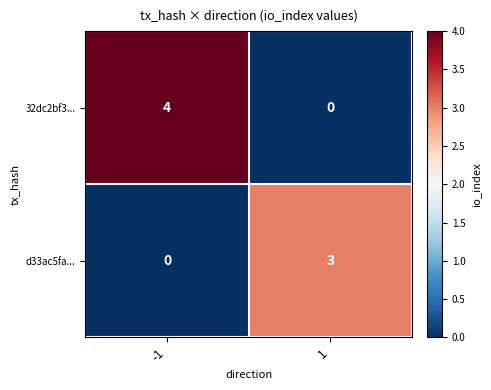

Rank the series by their average value, from highest to lowest.

32dc2bf3..., d33ac5fa...